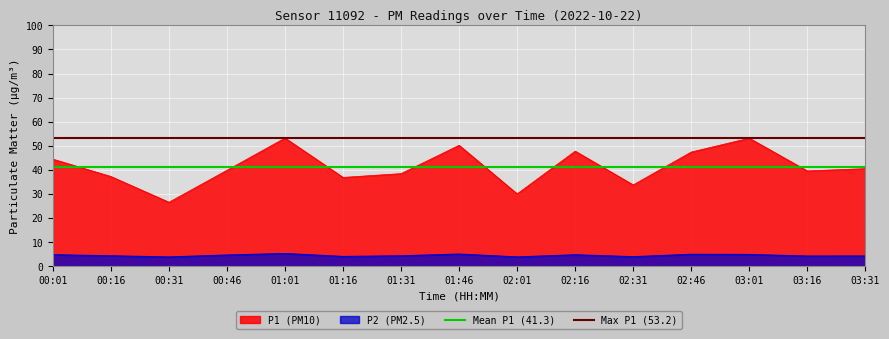

What is the maximum value shown in the chart?

53.2